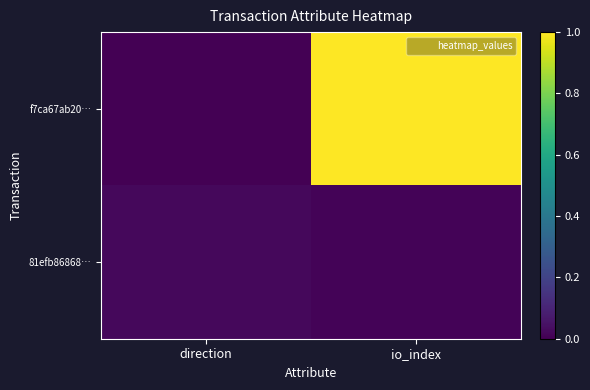

Reading left to right, transcribe all the data shown in this chart.

f7ca67ab20…: direction=0.0	io_index=1.0
81efb86868…: direction=0.0	io_index=0.0